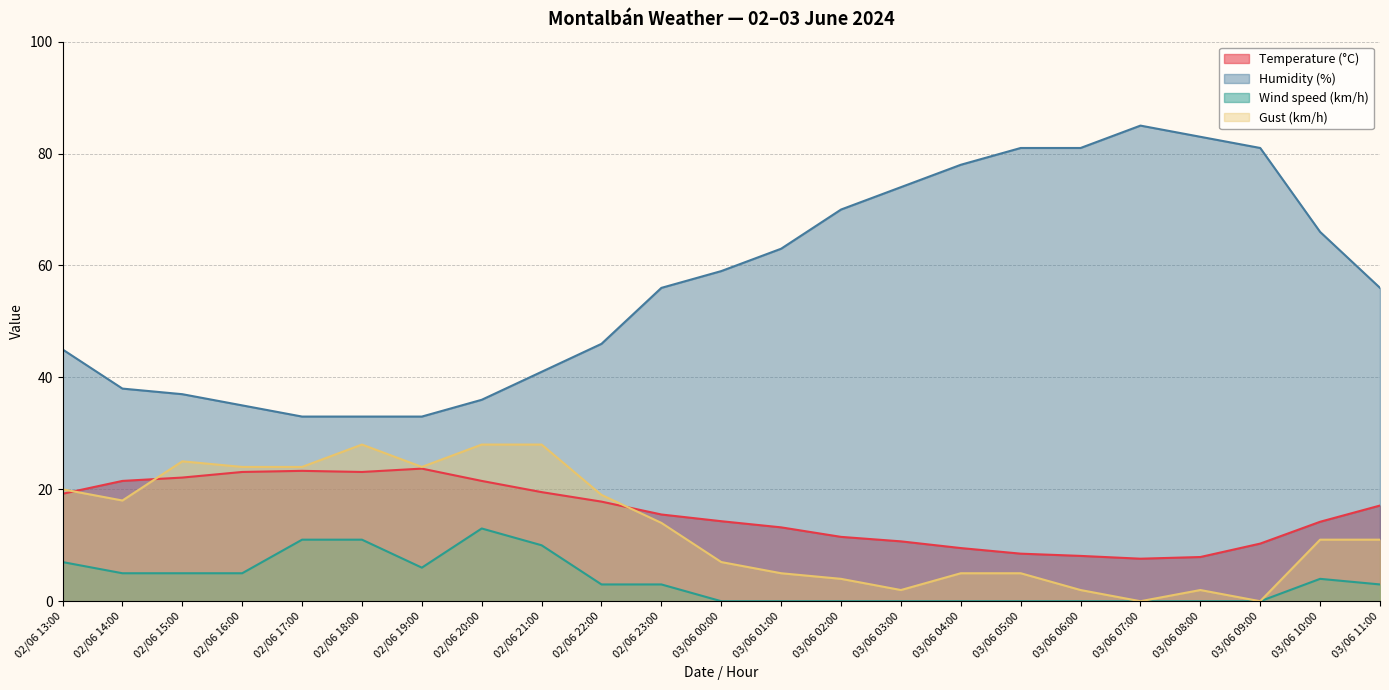

In Wind speed (km/h), how many points are higher than both neighbors (excluding endpoints)?

2